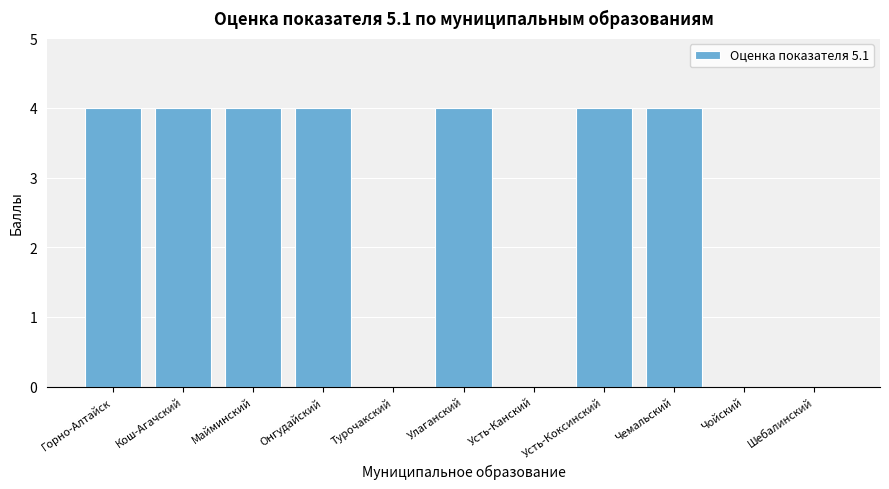

Count the number of data series in this chart.

1